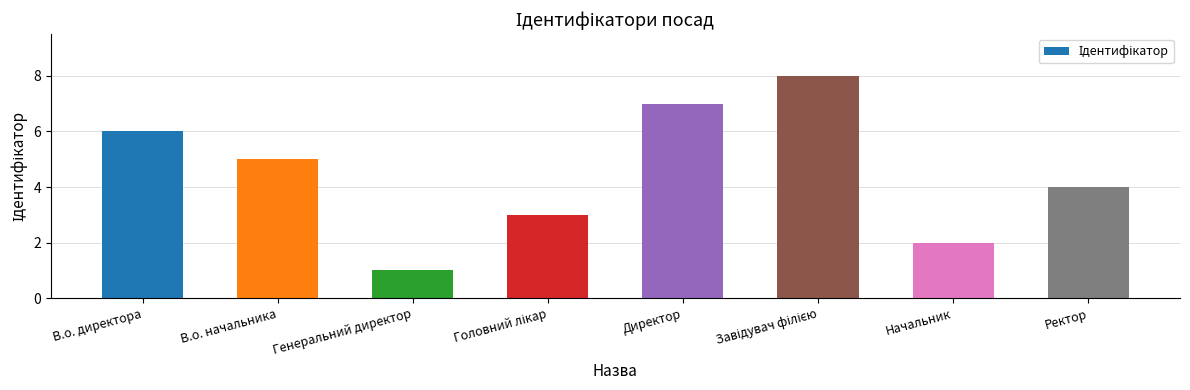

What is the approximate value at Директор?

7